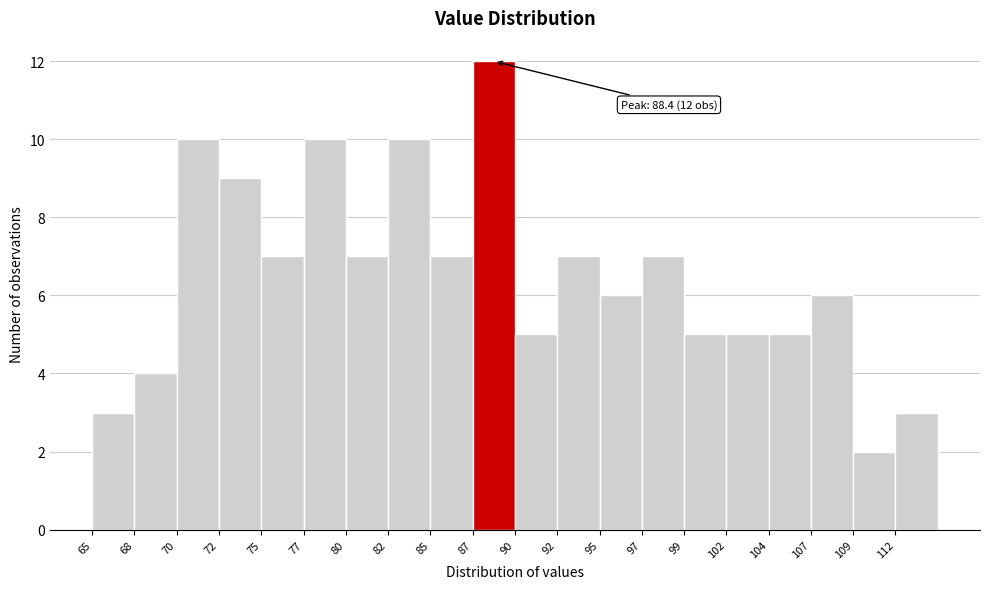

Which range on the x-axis has the tallest bar?

87.0 to 89.5